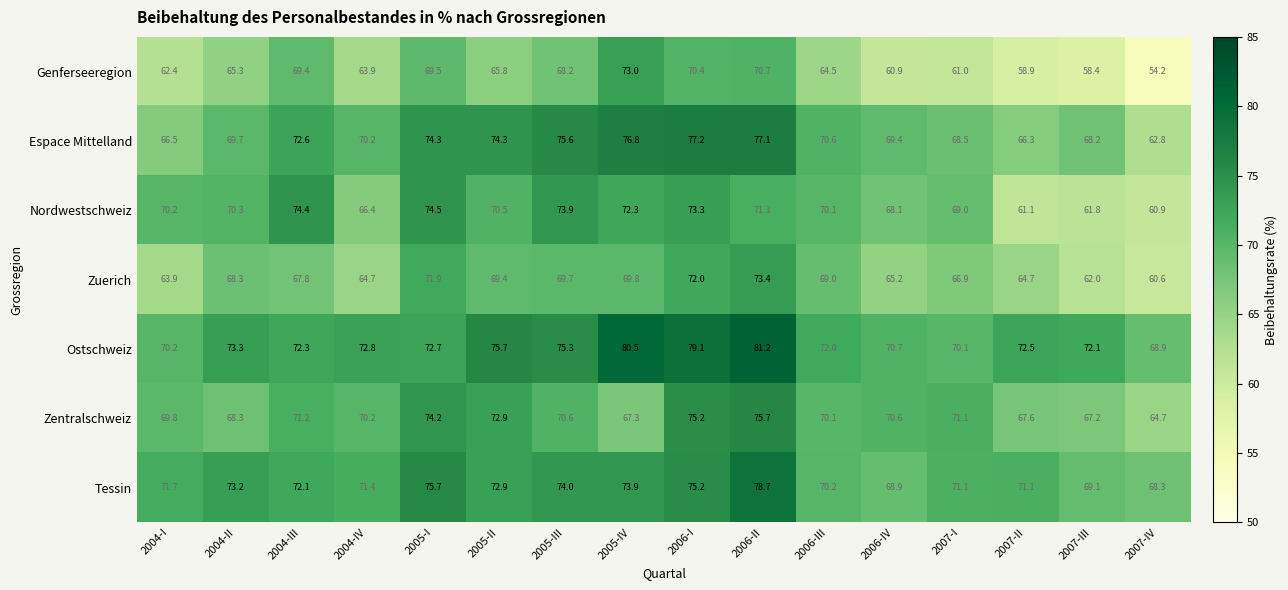

How many series are shown in this chart?

7